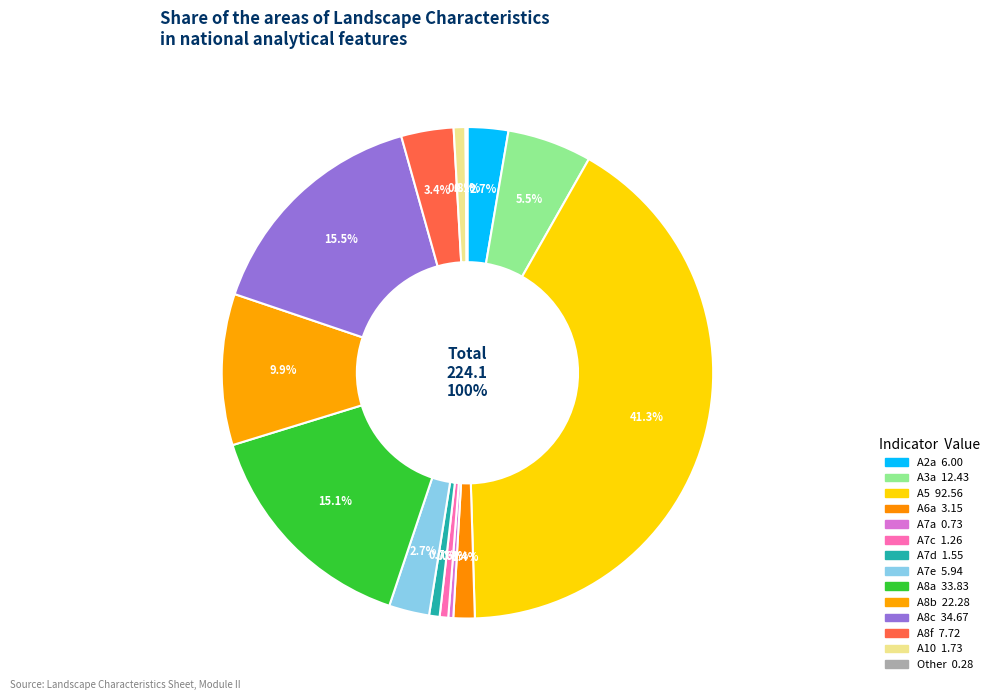

Is it true that A5 is 41% of the pie?

True